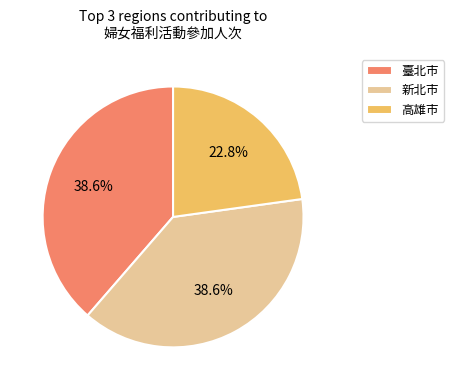

To the nearest percent, what percentage of the pie is 高雄市?

23%